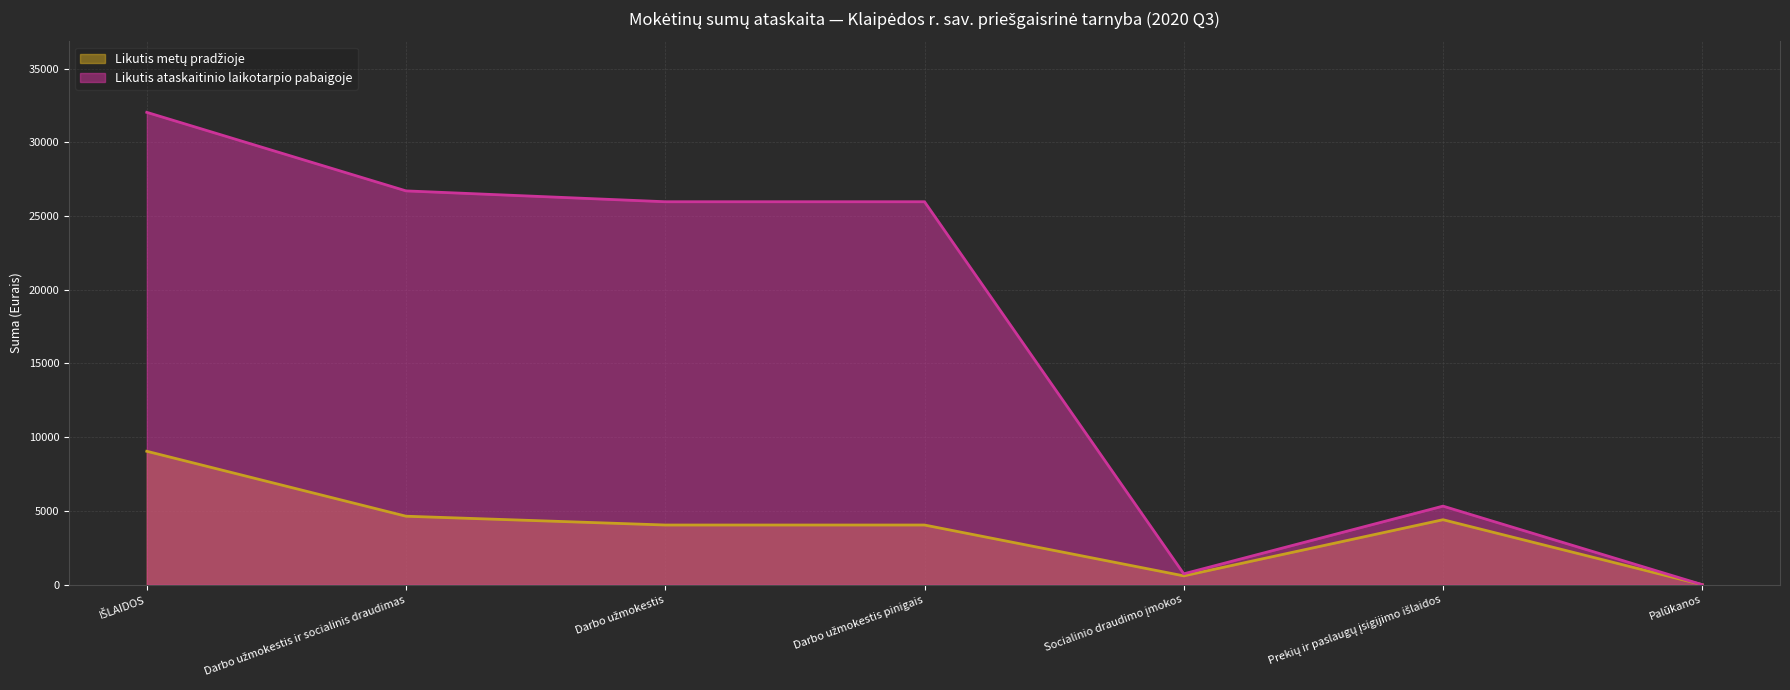

Does the chart display data point markers on the line(s)?

No